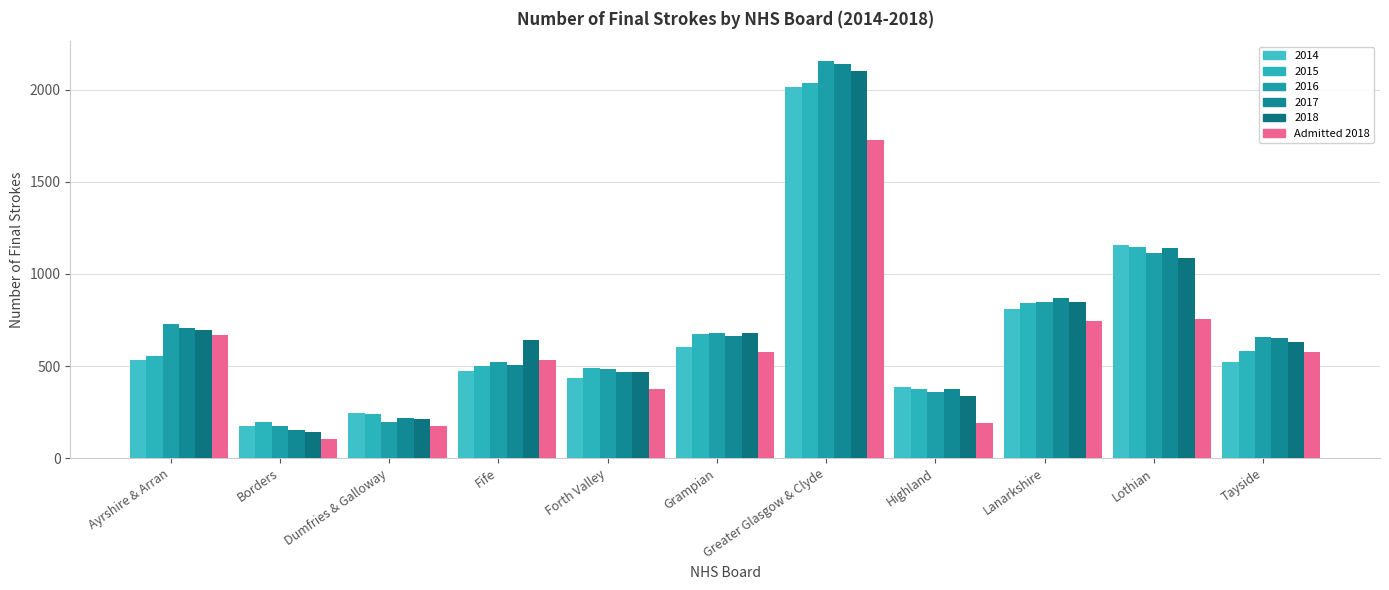

How many values in the 2016 series are below 657?

5